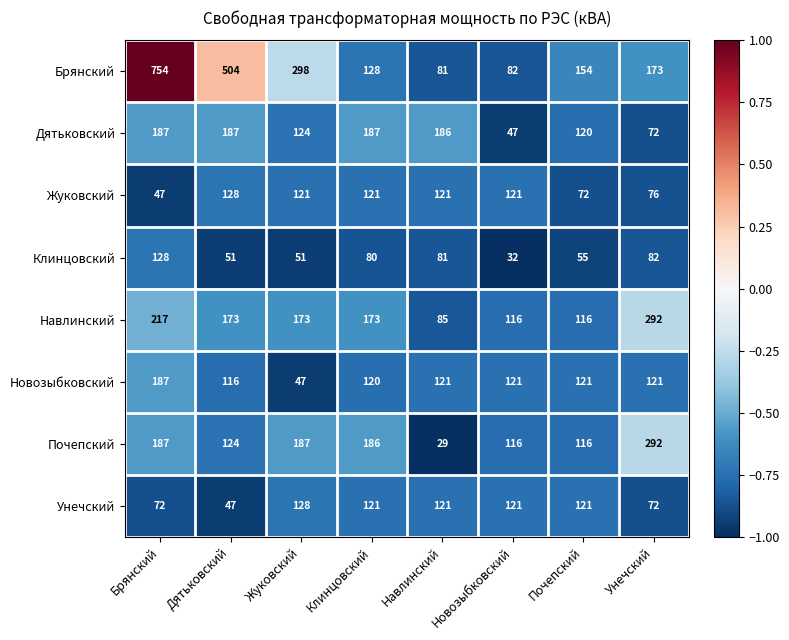

At which category is the sum across all series the highest?

Брянский